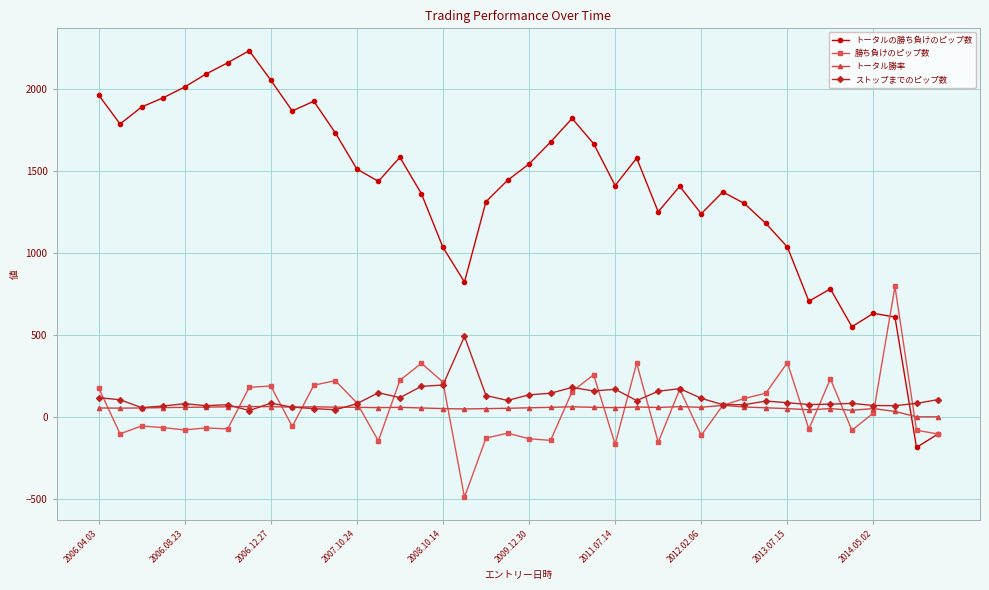

Which series has the widest spread of values?

トータルの勝ち負けのピップ数